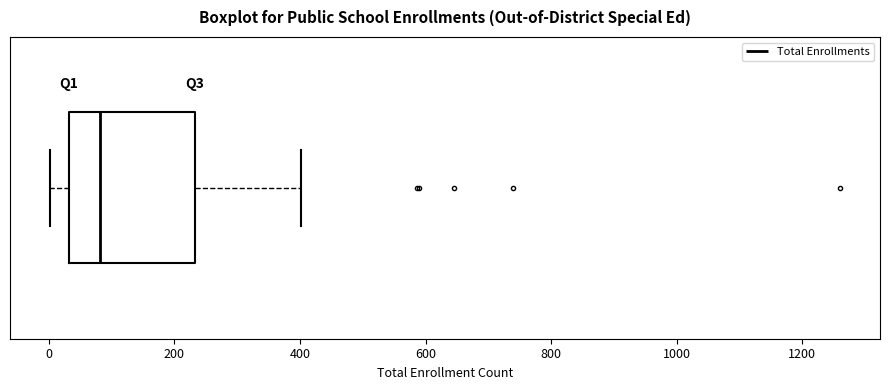

Where does the left whisker of the box end on the x-axis? The values are not printed on the chart, so give them approximately, as read against the axis.

0